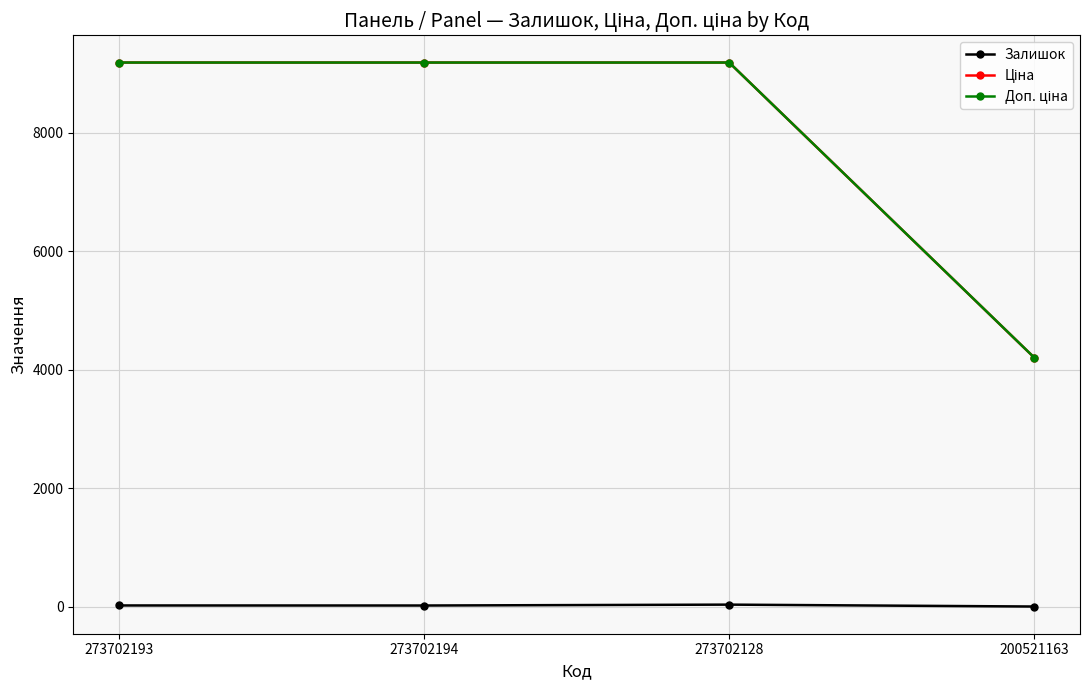

At how many categories does at least one series exceed 377?

4